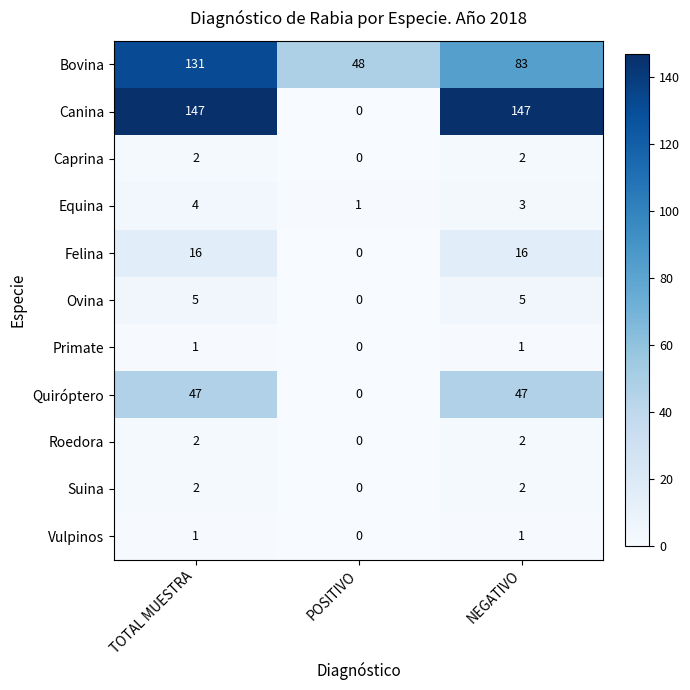

The Roedora series shows 1 at NEGATIVO. True or false?

False